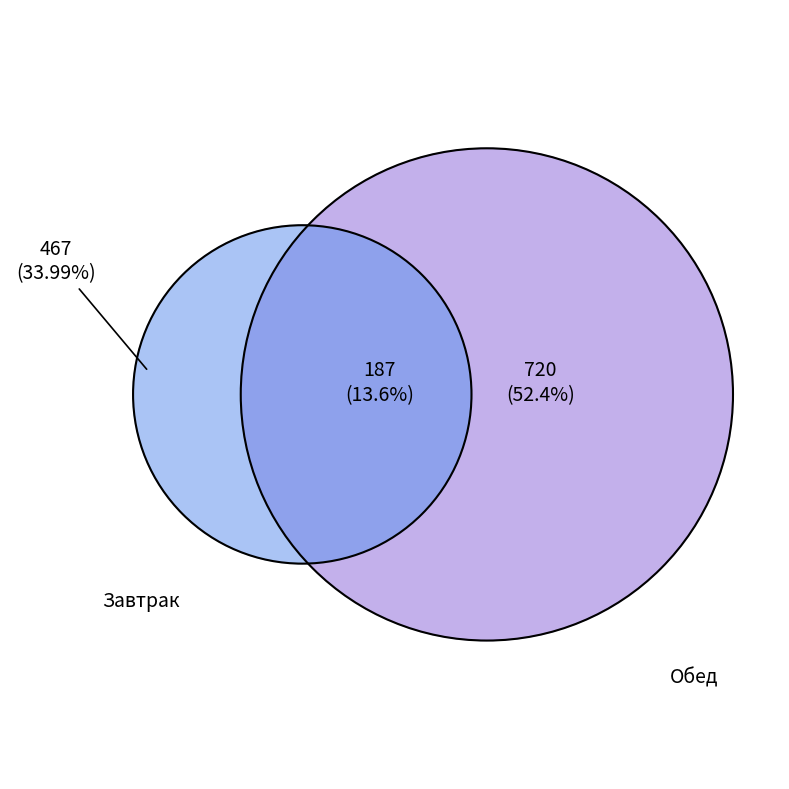

The Плов с мясом slice represents 42% of the pie. True or false?

False